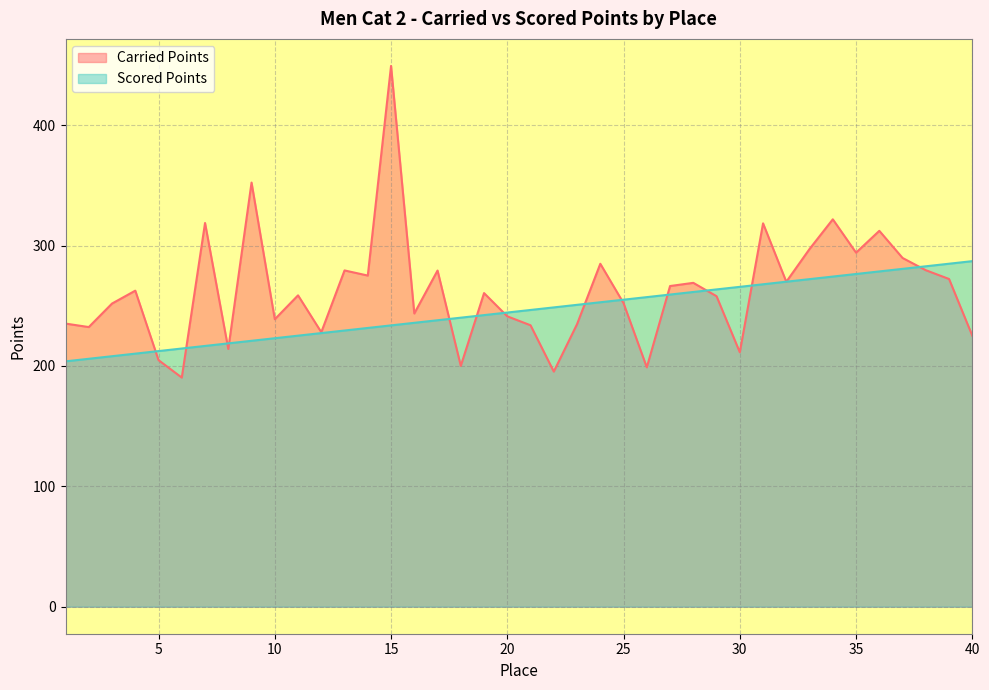

The Carried Points series shows 318.4 at 31. True or false?

True